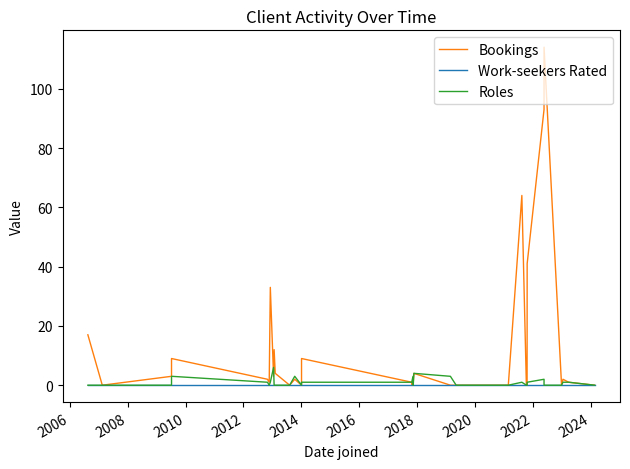

What is the label of the 3rd point from the left?

2008